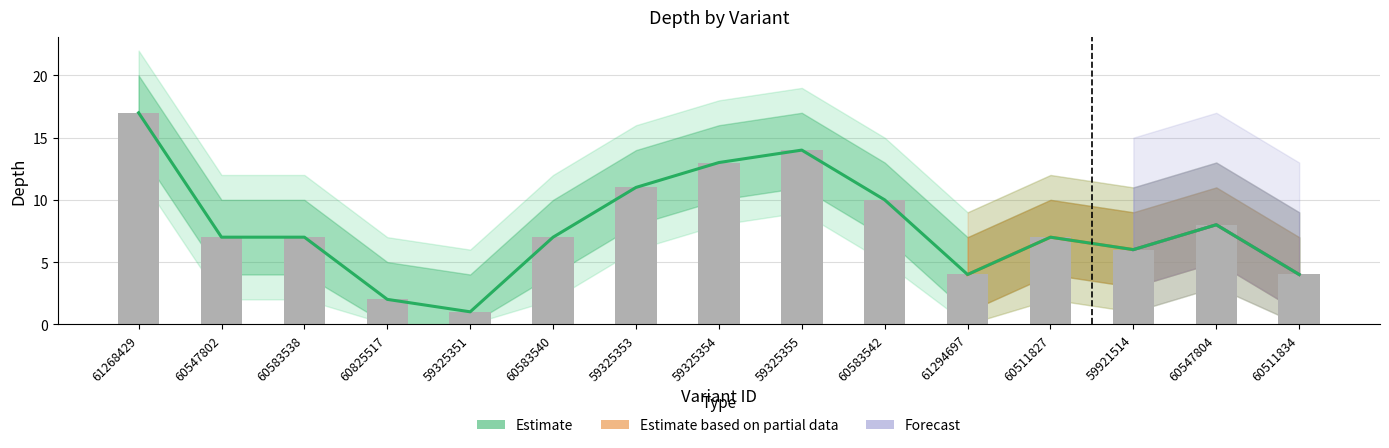

What is the difference between the maximum and second lowest values?

15